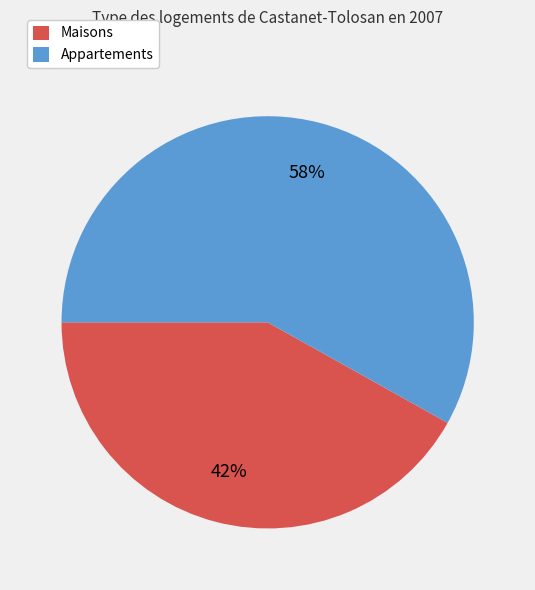

To the nearest percent, what is the difference between the largest and smallest slice percentages?

16%